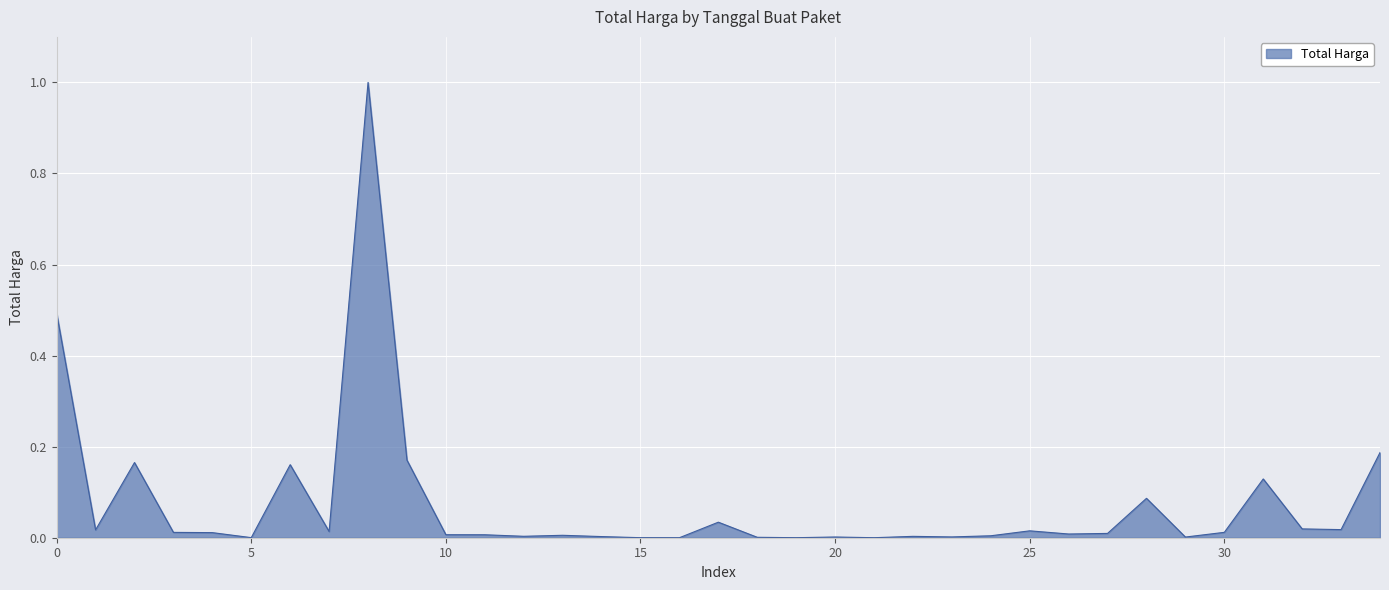

What is the difference between the maximum and minimum values?

1.0